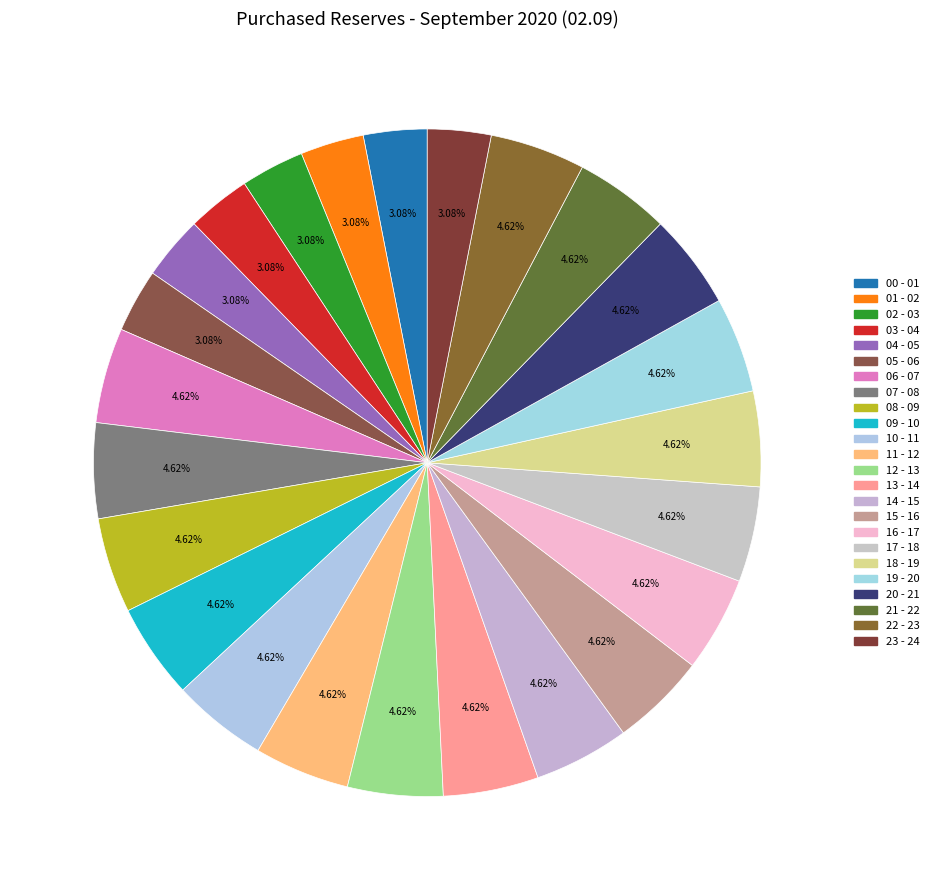

How many slices are in this pie chart?

24